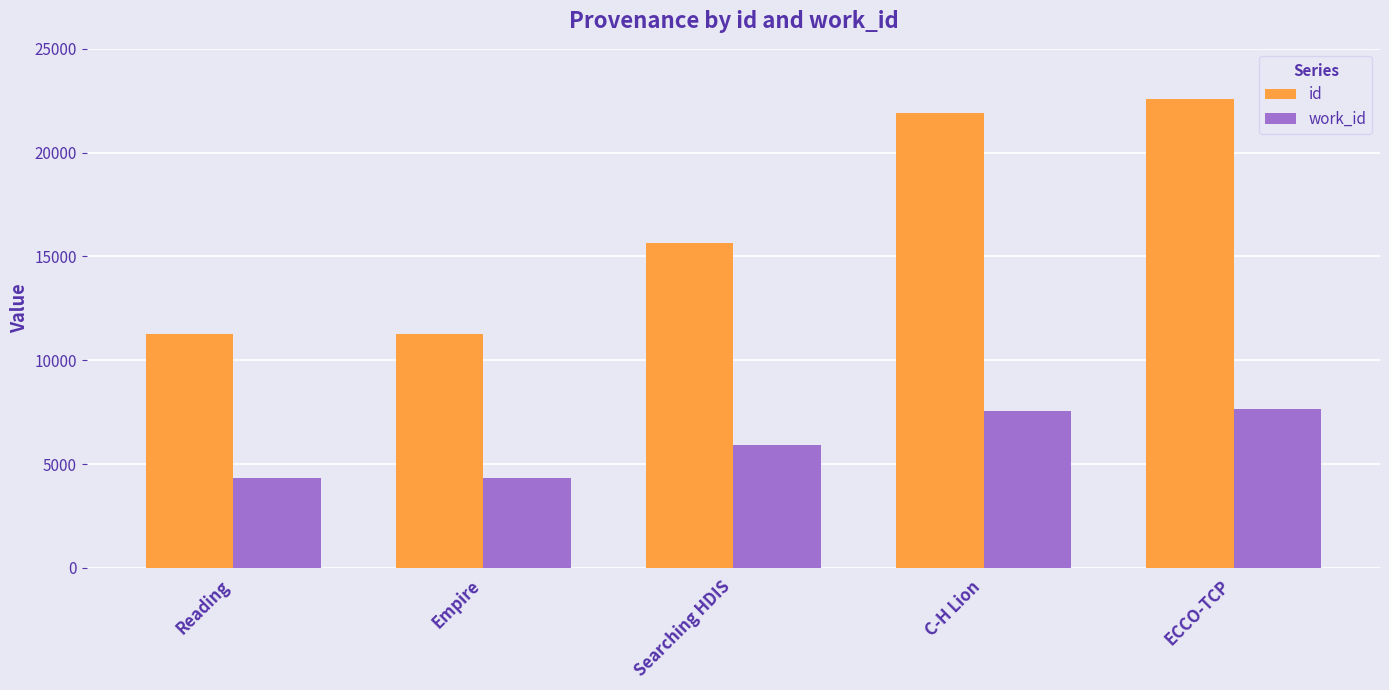

Which series has the widest spread of values?

id